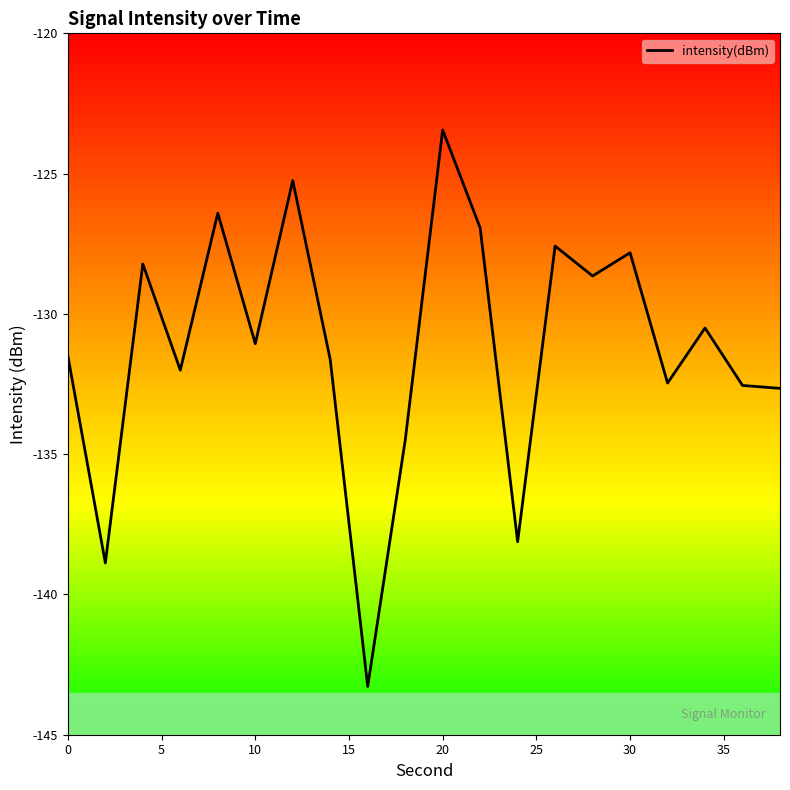

What is the smallest value displayed?

-143.3